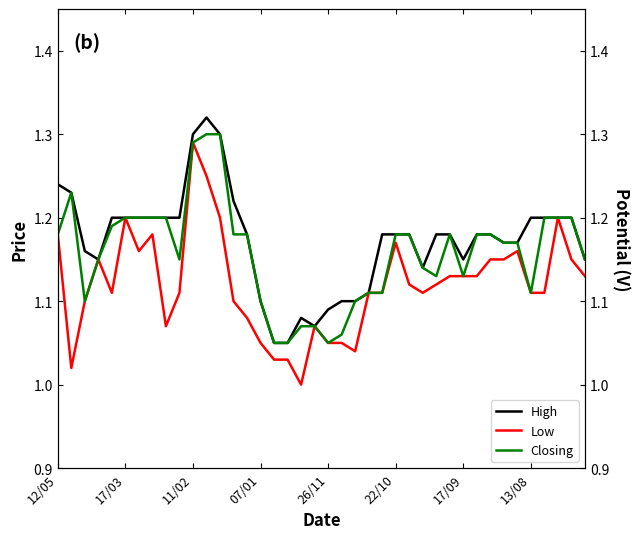

What is the difference between the maximum and minimum values in the Closing series?

0.2